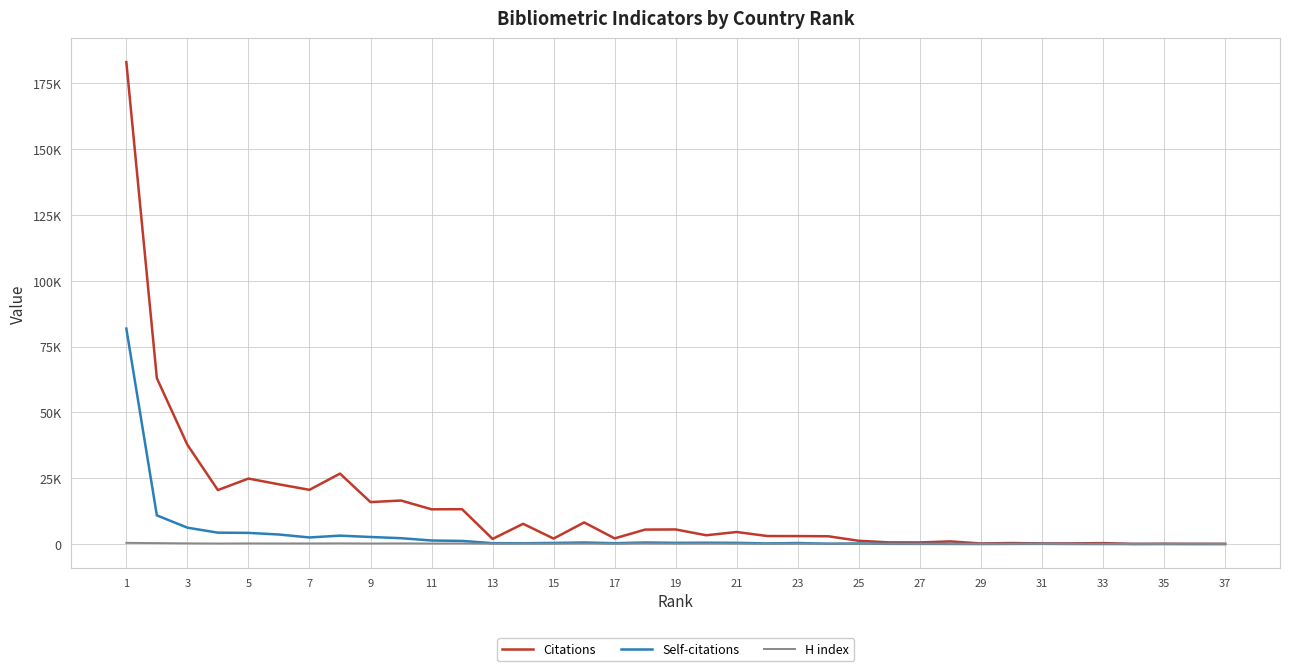

True or false: Self-citations has more than 1 interior local peaks.

True